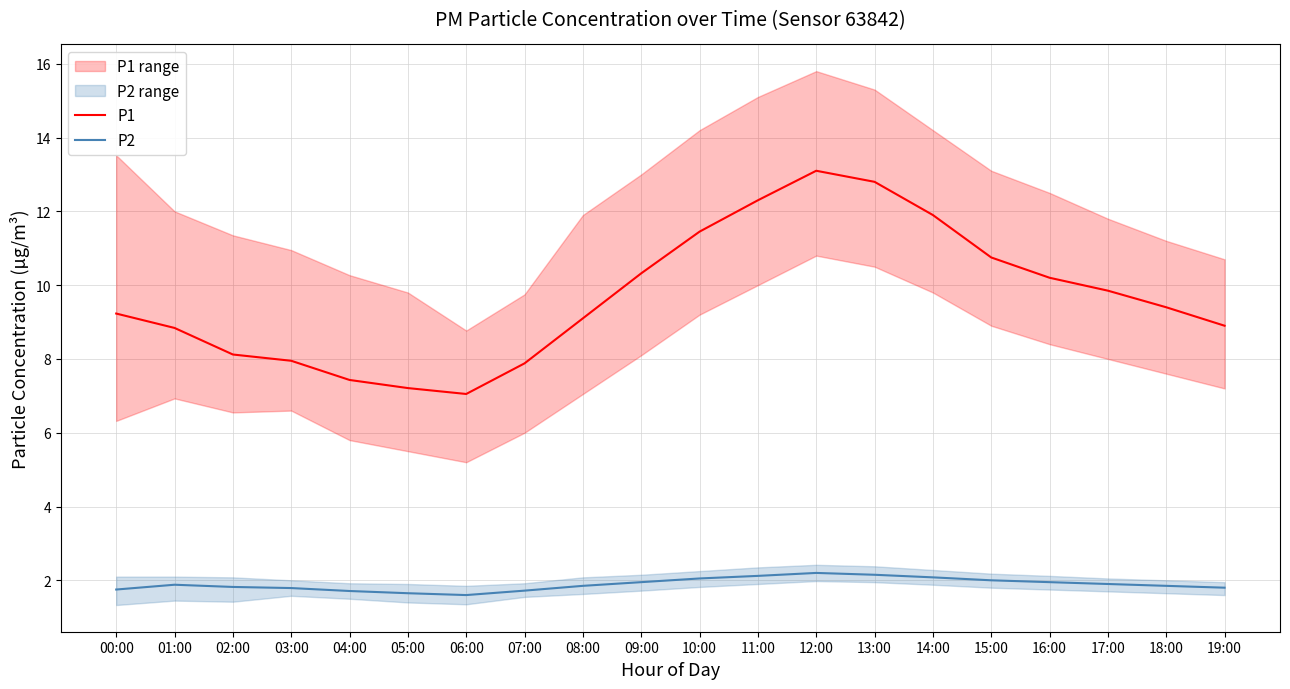

True or false: P2 has a value of 2.1 at 11:00.

True